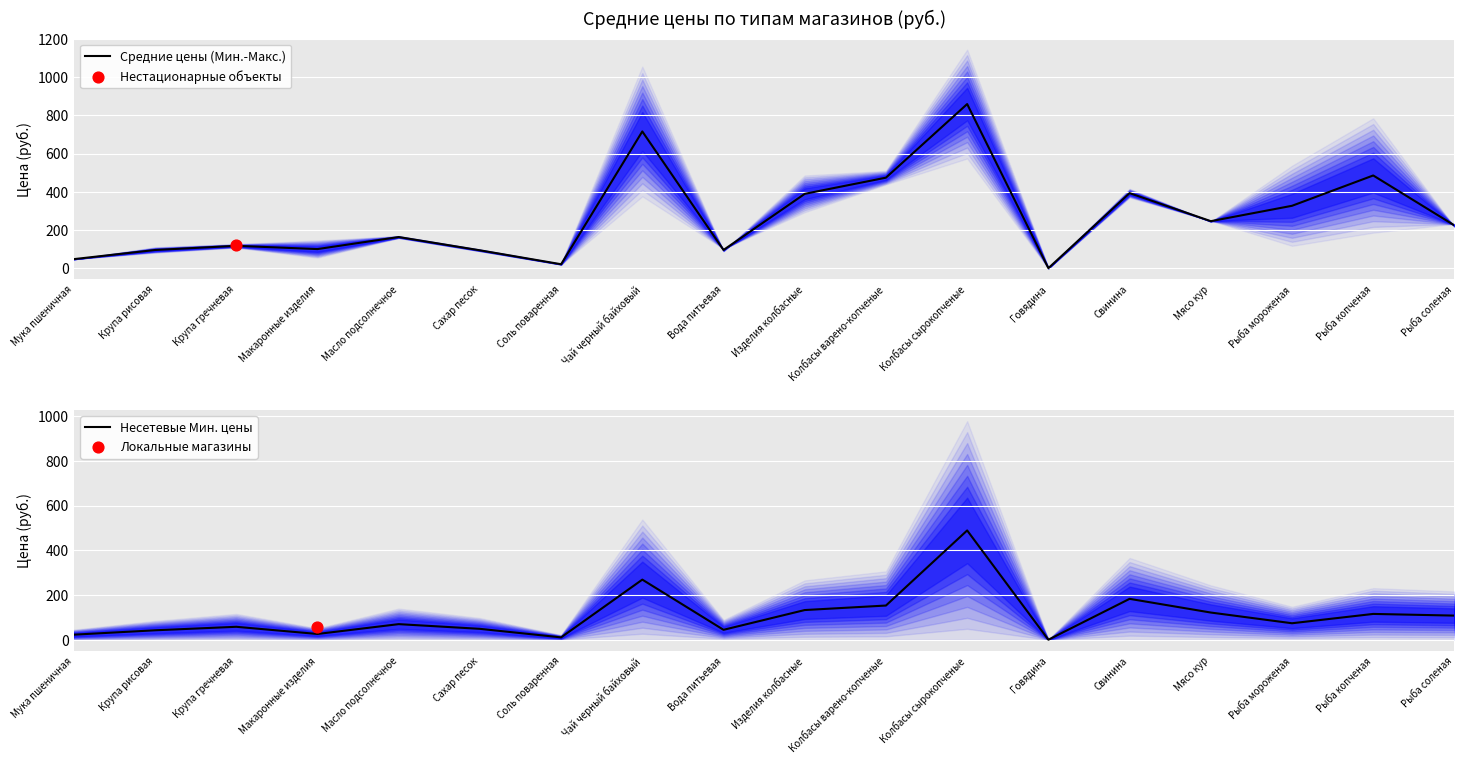

Which series has the largest total across all categories?

Средние цены (Мин.-Макс.)